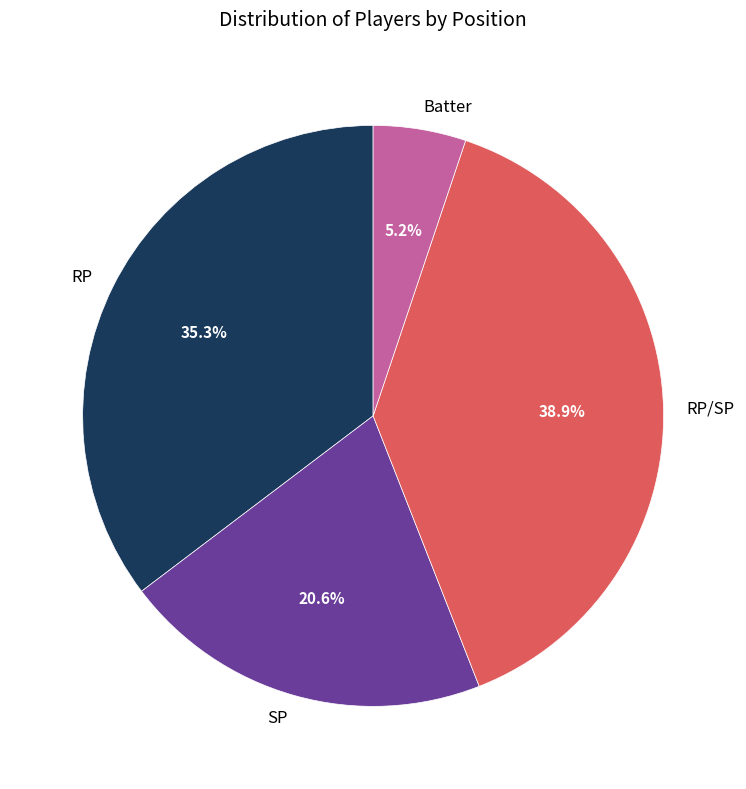

Rank the categories by value from lowest to highest.

Batter, SP, RP, RP/SP